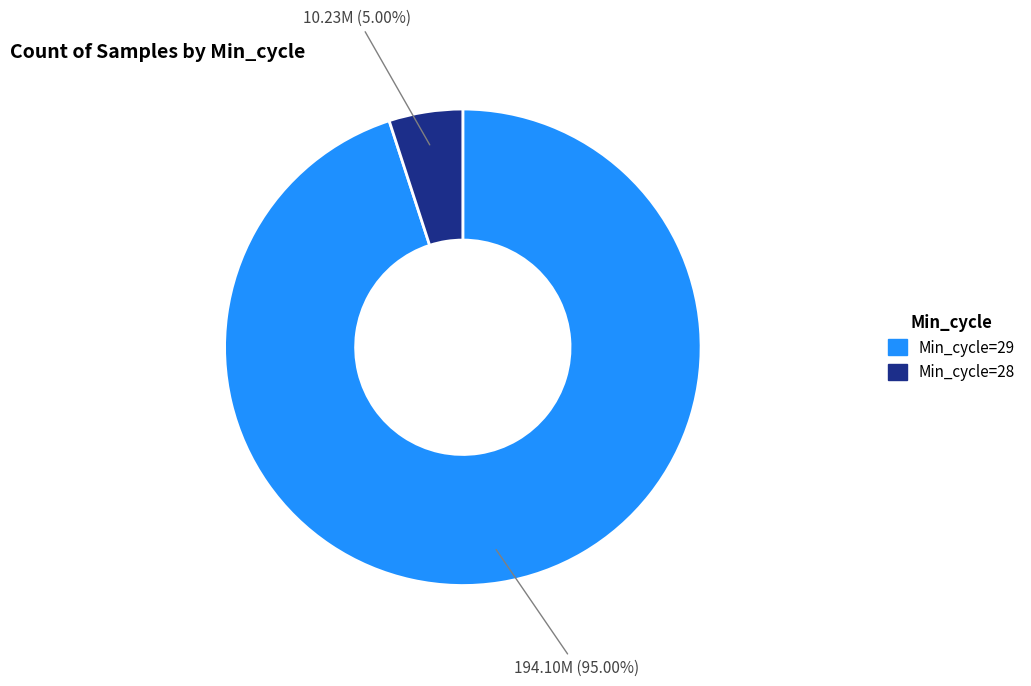

Is there any slice that represents more than half of the pie?

Yes